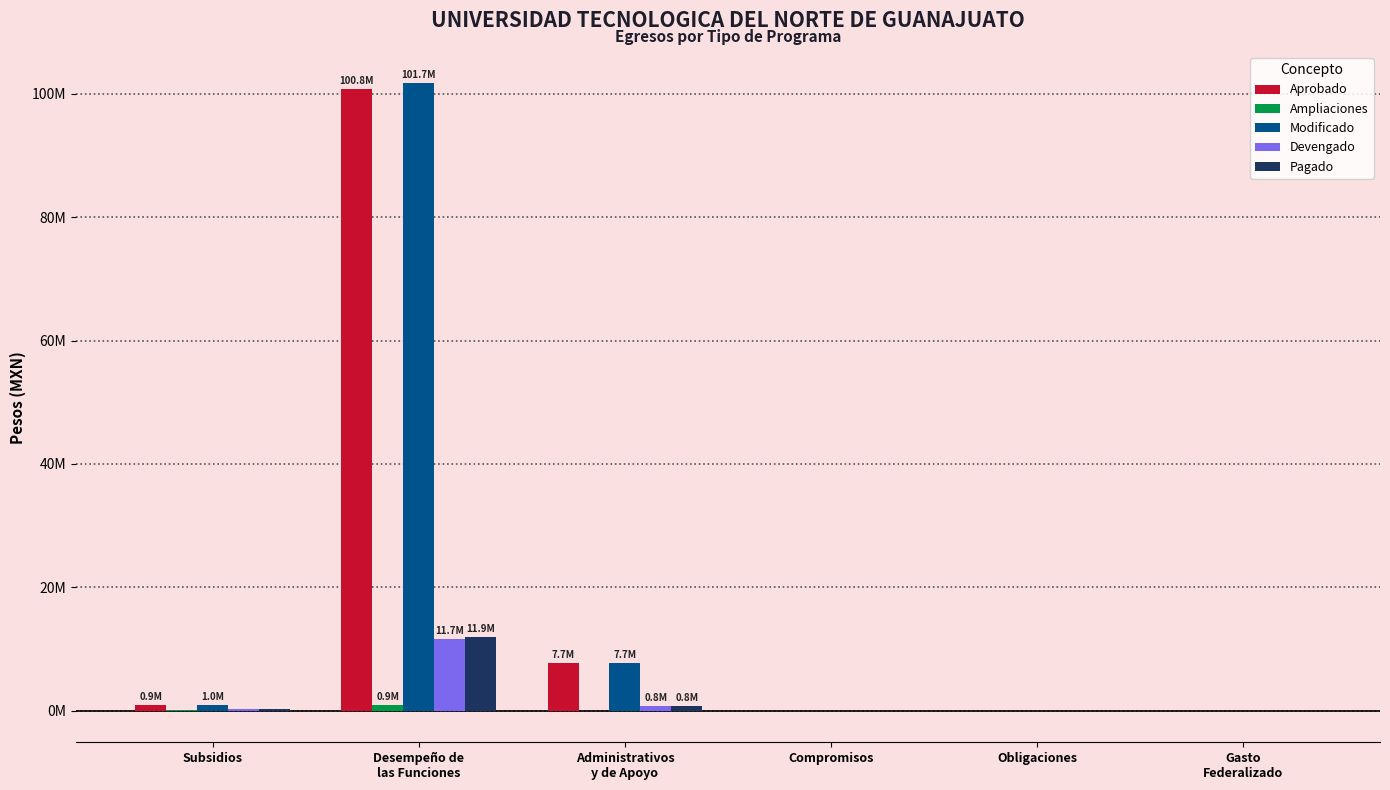

Does the chart contain stacked bars?

No